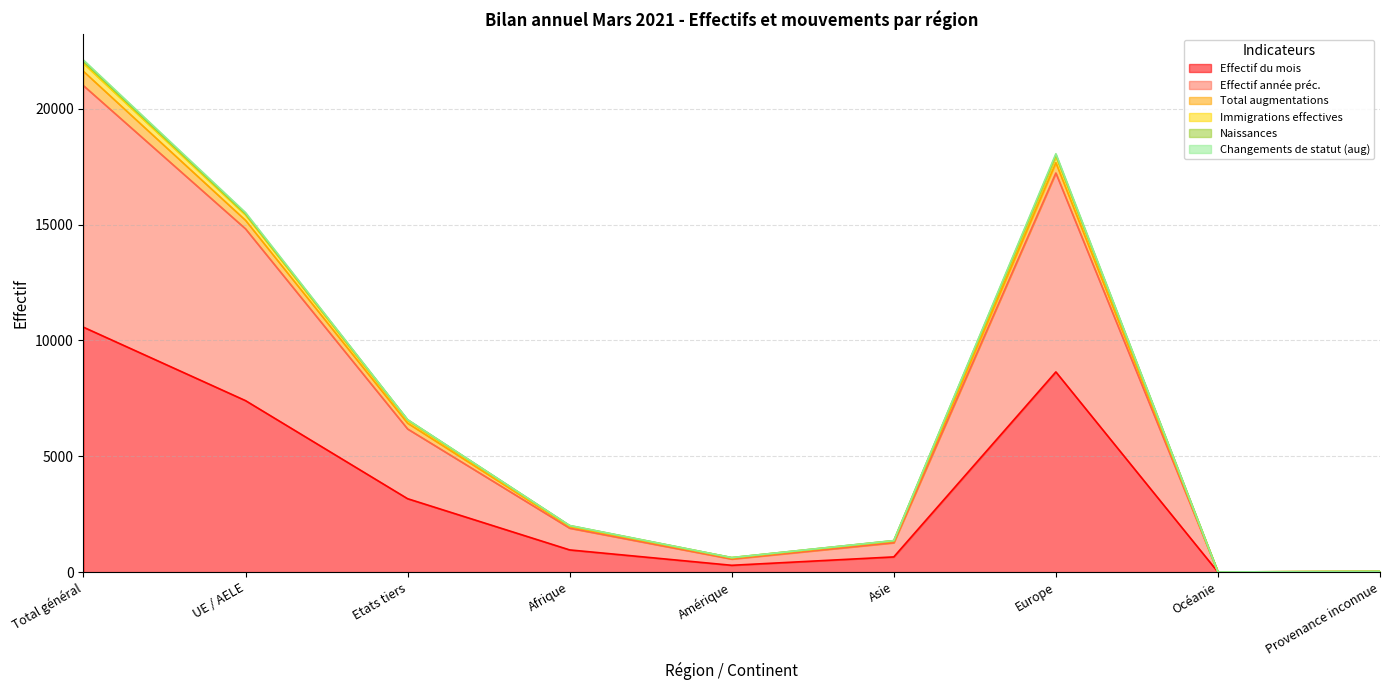

The Total augmentations series shows 23 at Provenance inconnue. True or false?

False